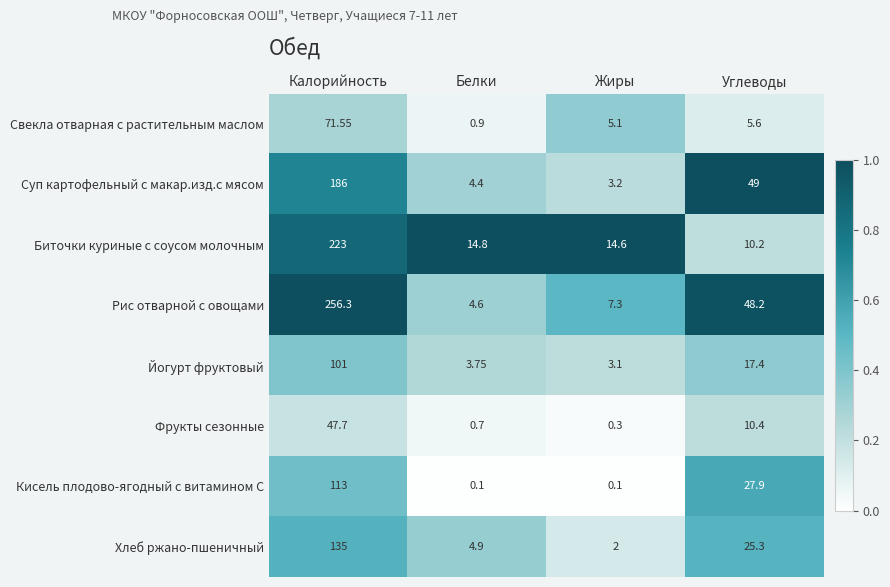

Which category has the highest value in the Йогурт фруктовый series?

Калорийность